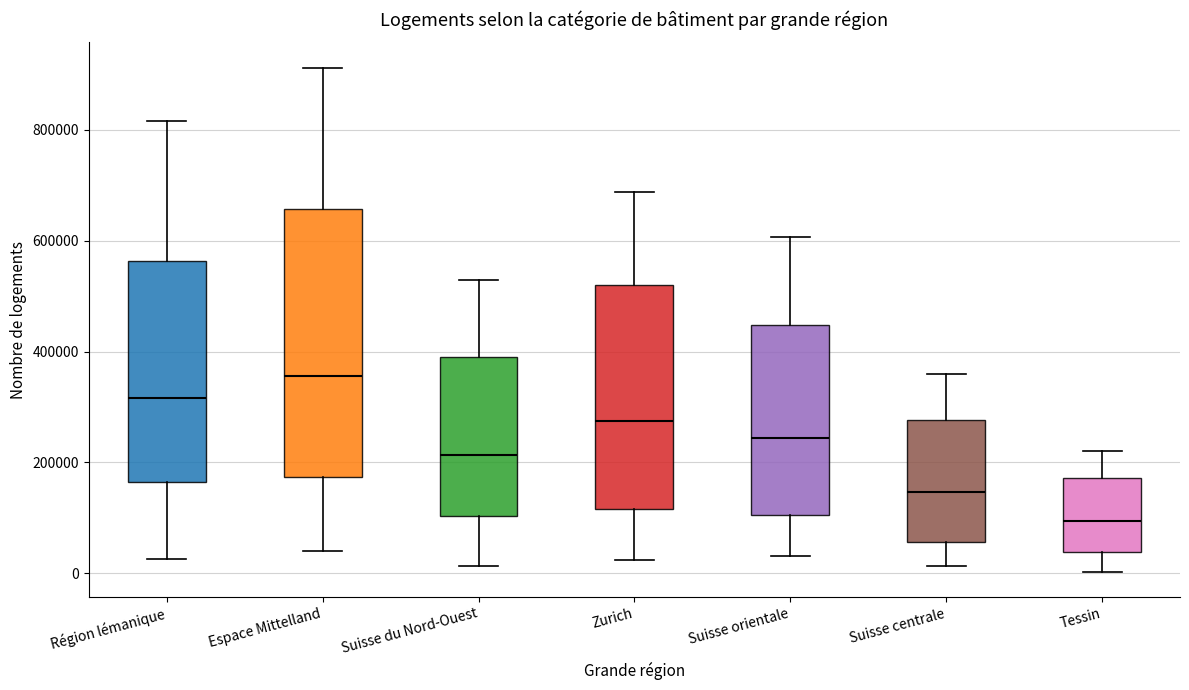

Which box's median line is the highest?

Espace Mittelland